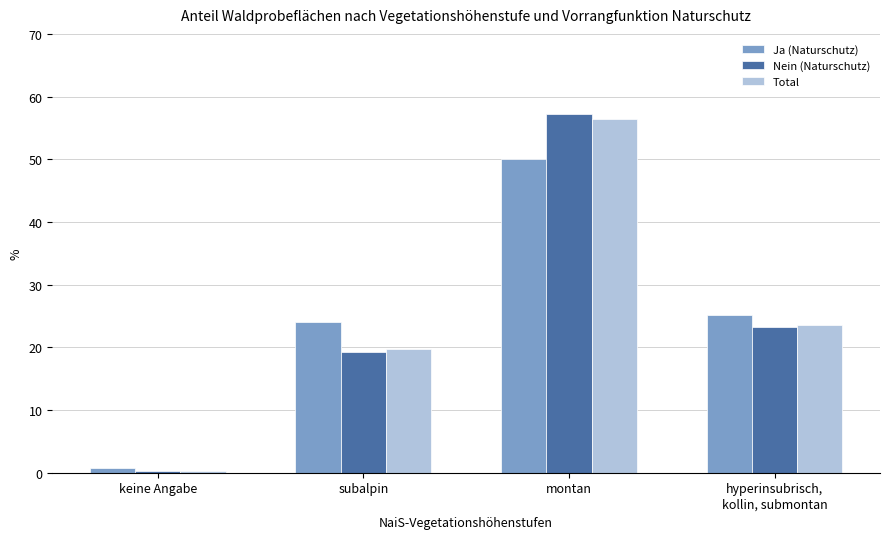

Is it true that Total equals 13.2 at hyperinsubrisch,
kollin, submontan?

False